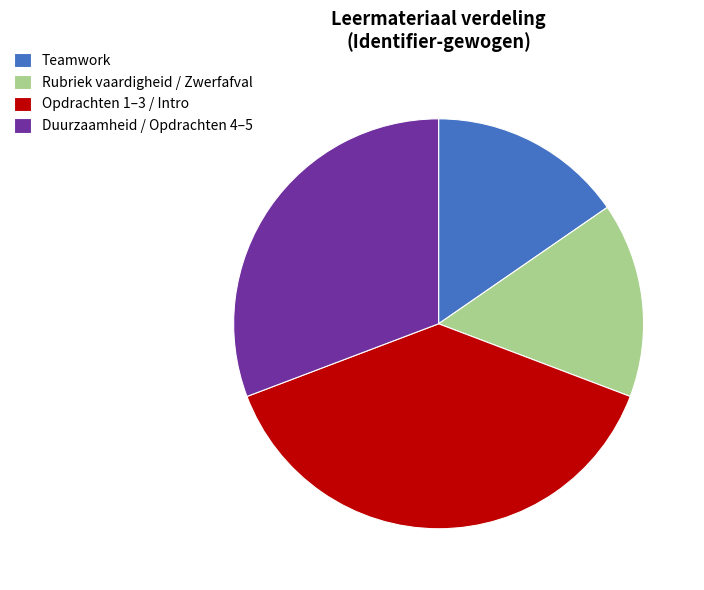

Combined, do Rubriek vaardigheid / Zwerfafval and Opdrachten 1–3 / Intro account for over 50%?

Yes